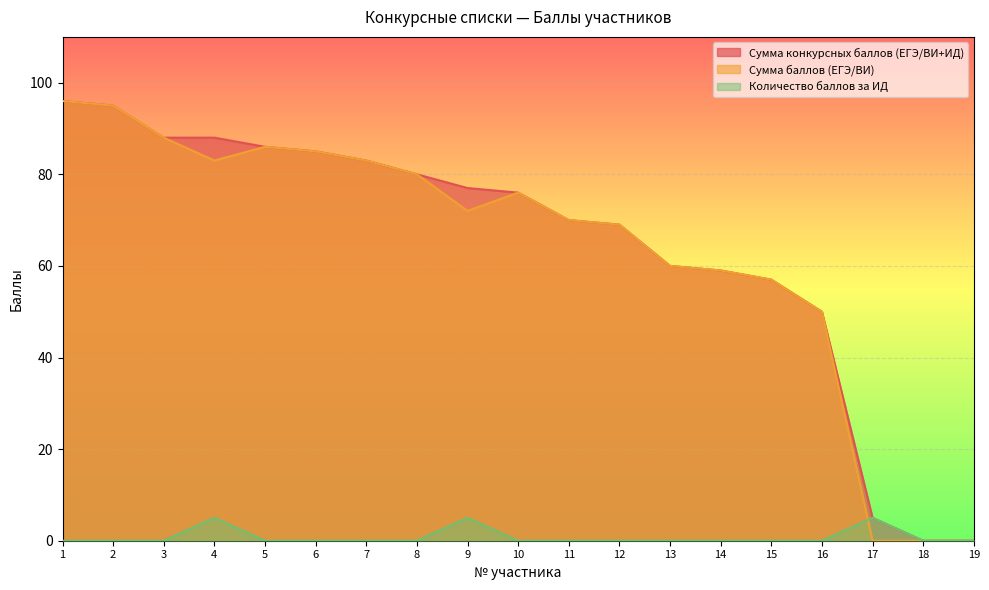

List the labels in order of Сумма баллов (ЕГЭ/ВИ) value, largest first.

1, 2, 3, 5, 6, 4, 7, 8, 10, 9, 11, 12, 13, 14, 15, 16, 17, 18, 19